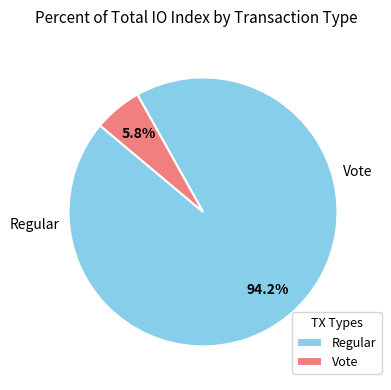

The Vote slice represents 6% of the pie. True or false?

True